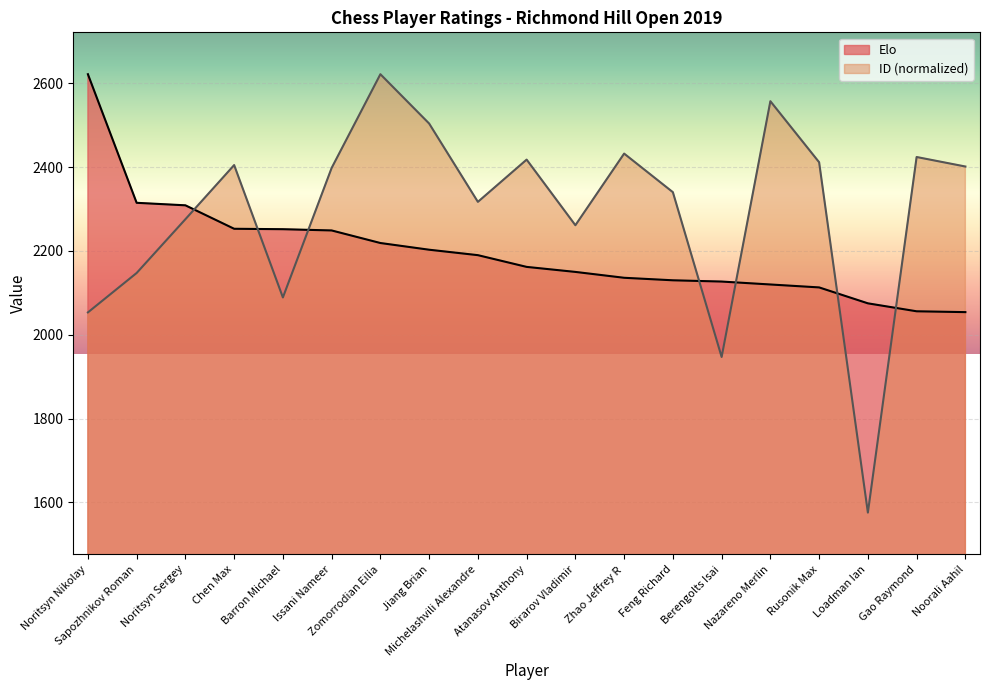

The Elo series shows 1727.4 at Noritsyn Nikolay. True or false?

False